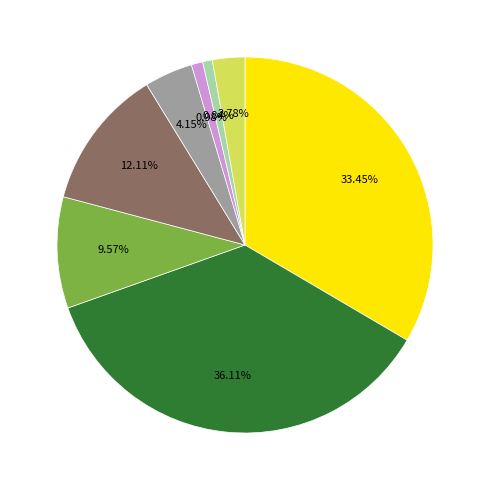

Is there a majority slice in this chart?

No